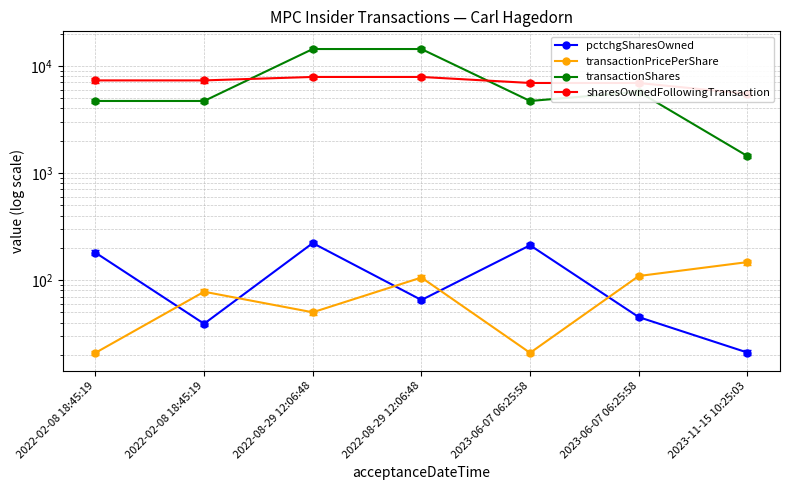

What is the smallest value displayed?

20.9